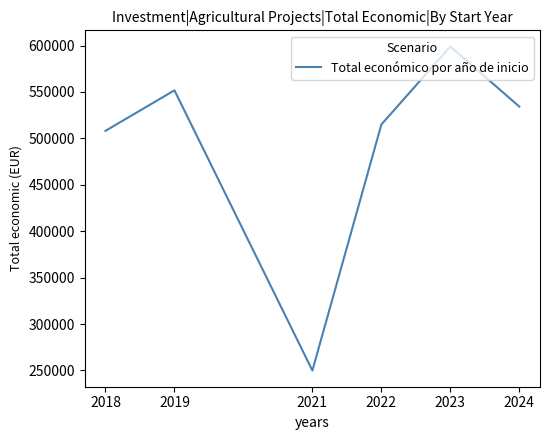

At which category does the chart reach its peak across all series?

2023